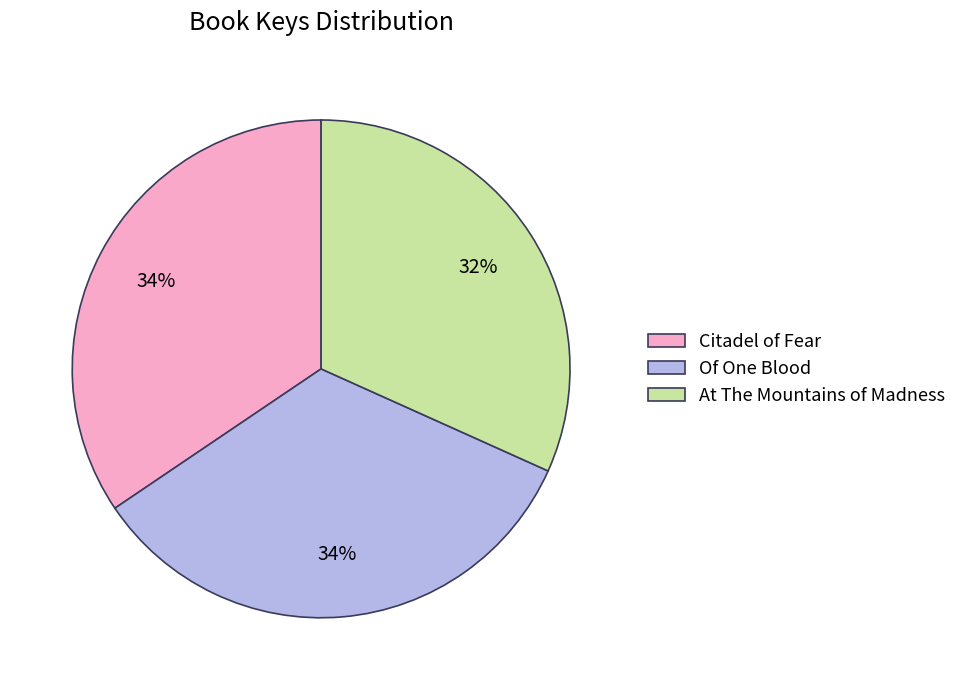

Is there any slice that represents more than half of the pie?

No